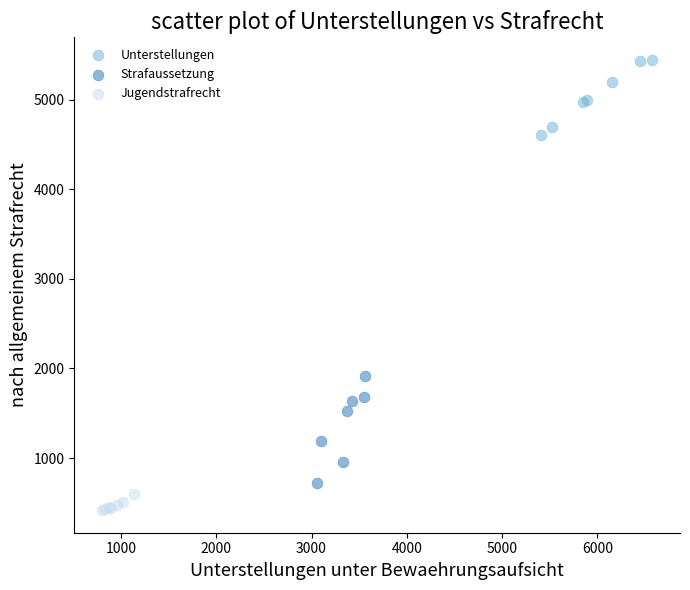

Which series reaches the maximum Y coordinate?

Unterstellungen